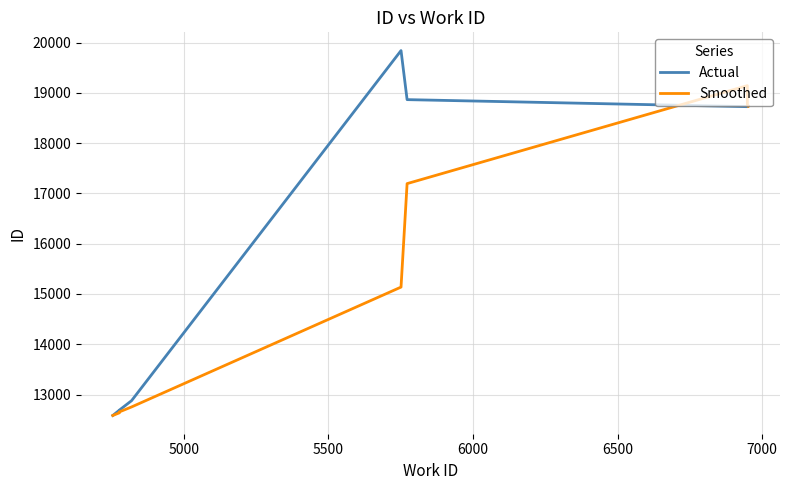

Reading right to left, transcribe all the data shown in this chart.

Actual: 18735.0	18733.0	18728.0	18727.0	18867.0	19843.0	12878.0	12691.0	12690.0	12583.0
Smoothed: 18732.0	18729.3	18774.0	19145.7	17196.0	15137.3	12753.0	12654.7	12636.5	12583.0